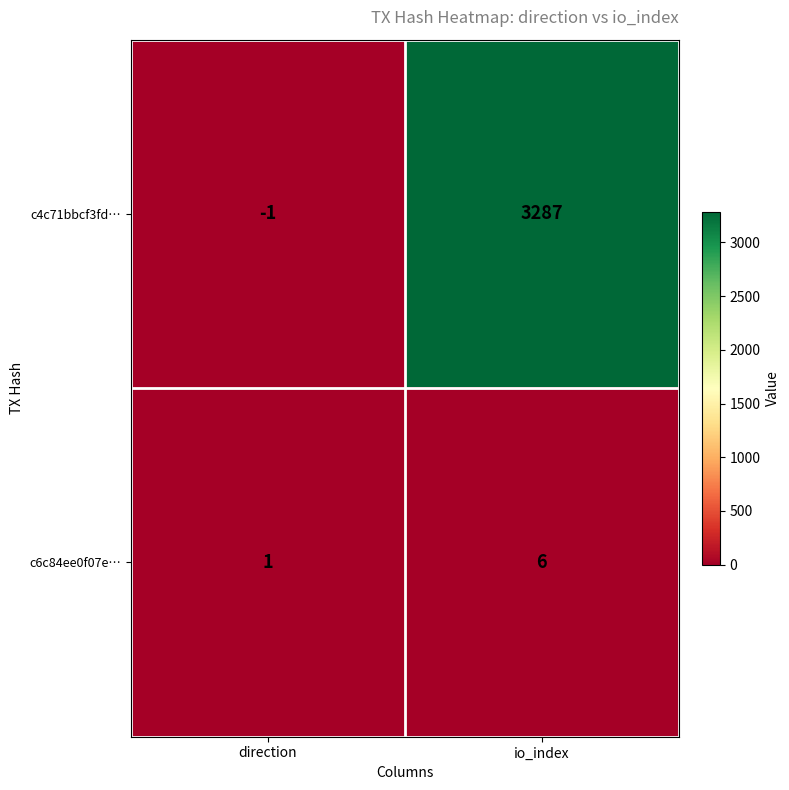

The c6c84ee0f07e… series shows 3 at io_index. True or false?

False